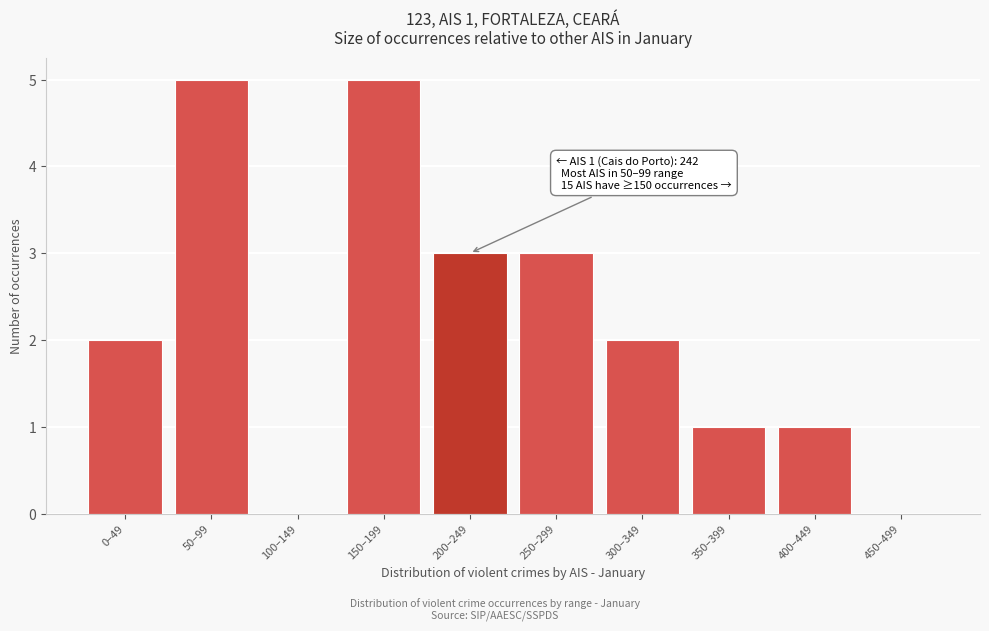

Reading right to left, extract all data points from this chart.

450–499=0	400–449=1	350–399=1	300–349=2	250–299=3	200–249=3	150–199=5	100–149=0	50–99=5	0–49=2